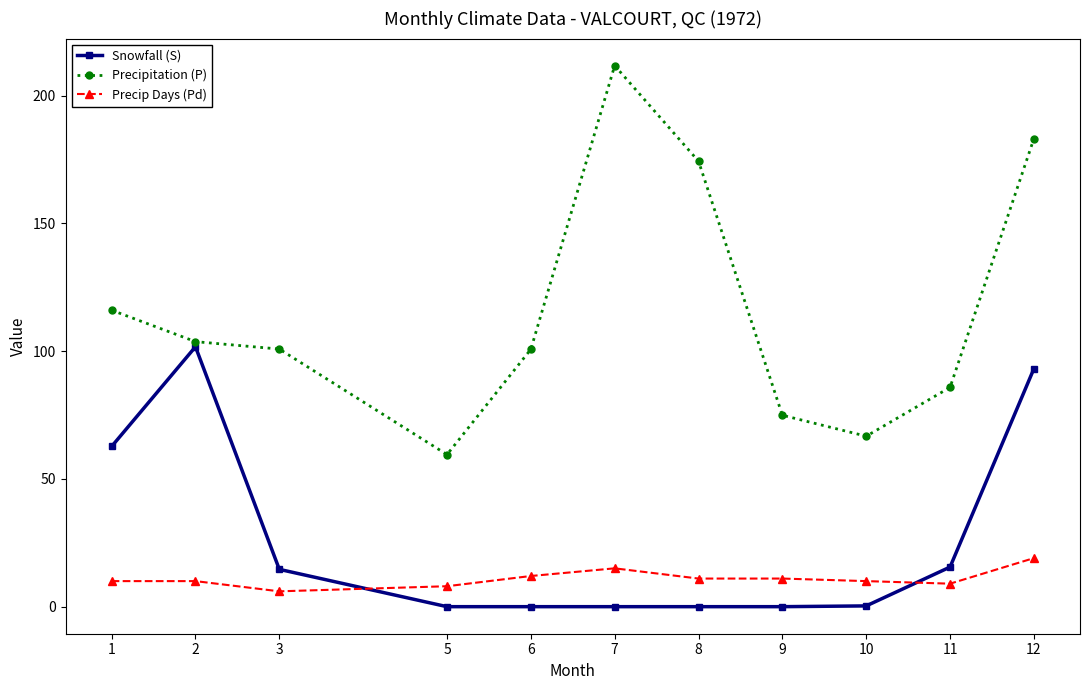

True or false: Precipitation (P) and Precip Days (Pd) cross at least once.

False